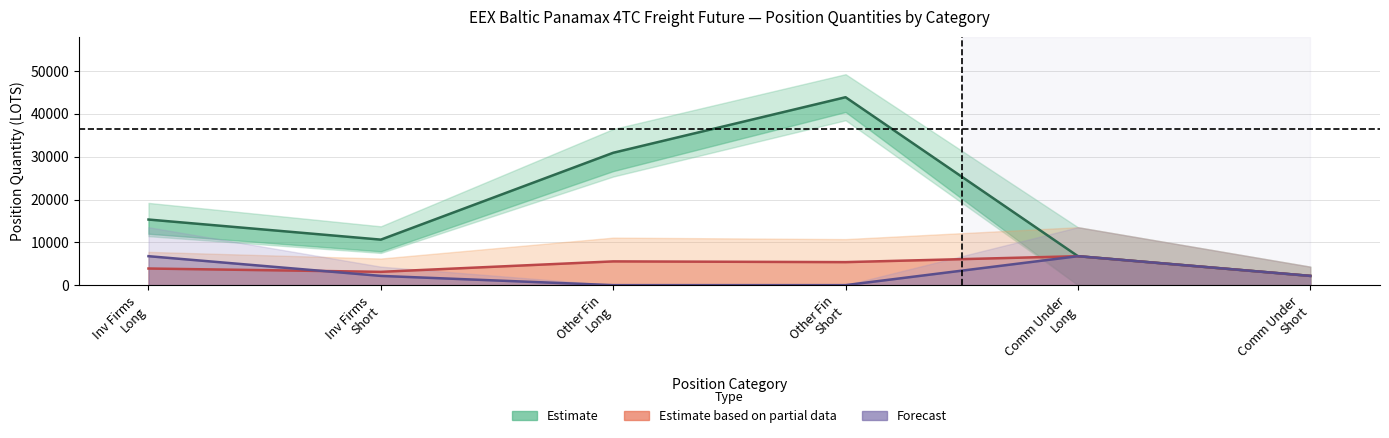

Which label corresponds to the largest value in the chart?

Other Fin
Short